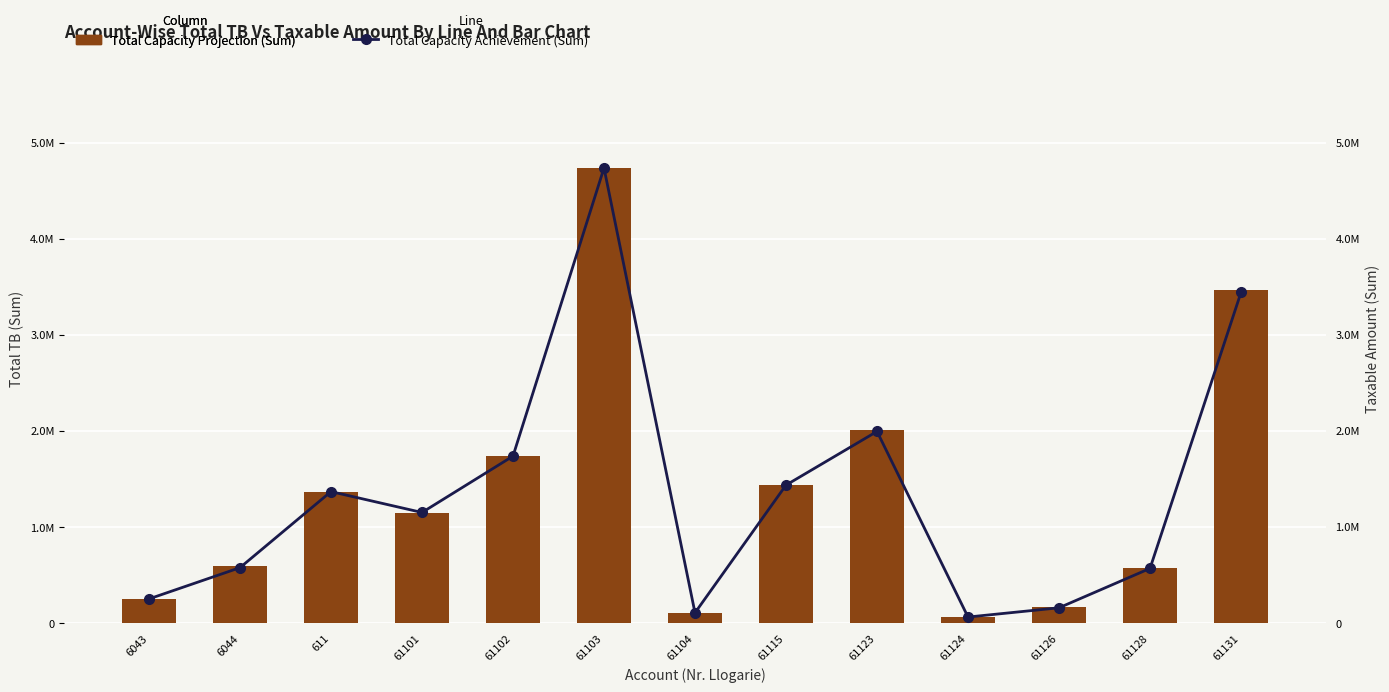

How many groups of bars are there?

13